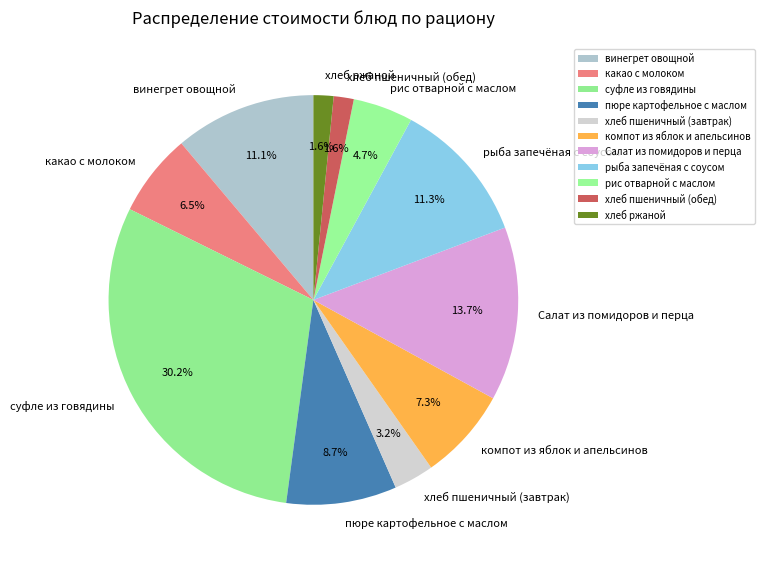

What percentage is the рыба запечёная с соусом slice, to the nearest percent?

11%